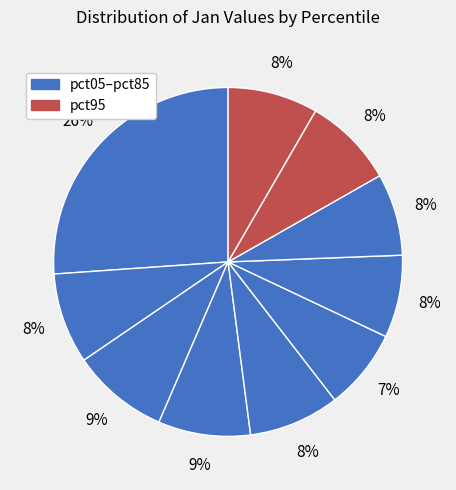

How many slices are in this pie chart?

10